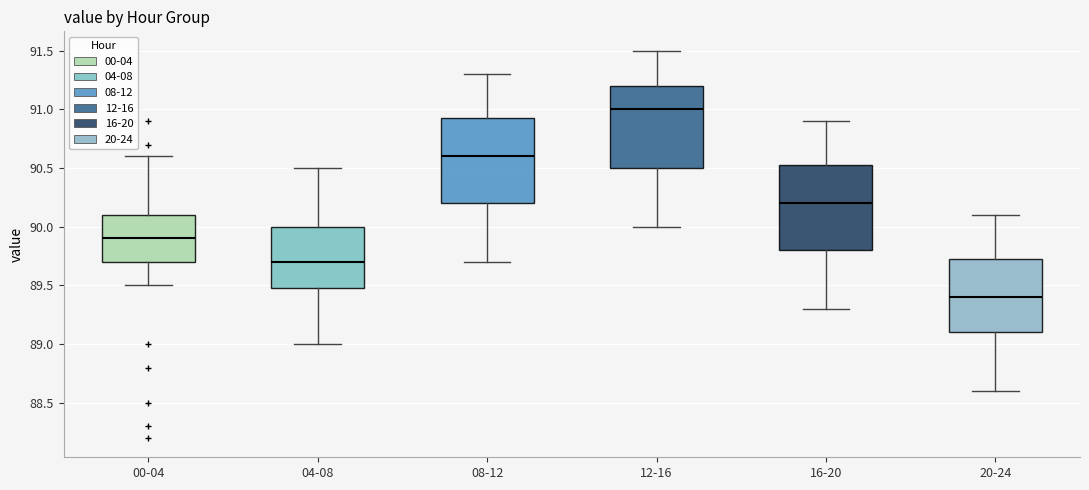

Reading left to right, transcribe this box plot: for each box, give where its median line is, the range the box spans, and where its two whiskers end, as read against the y-axis. The values are not printed on the chart, so give them approximately, as read against the axis.

00-04: median 89.90, box 89.70 to 90.10, whiskers 89.50 to 90.60
04-08: median 89.70, box 89.50 to 90.00, whiskers 89.00 to 90.50
08-12: median 90.60, box 90.20 to 90.95, whiskers 89.70 to 91.30
12-16: median 91.00, box 90.50 to 91.20, whiskers 90.00 to 91.50
16-20: median 90.20, box 89.80 to 90.55, whiskers 89.30 to 90.90
20-24: median 89.40, box 89.10 to 89.75, whiskers 88.60 to 90.10